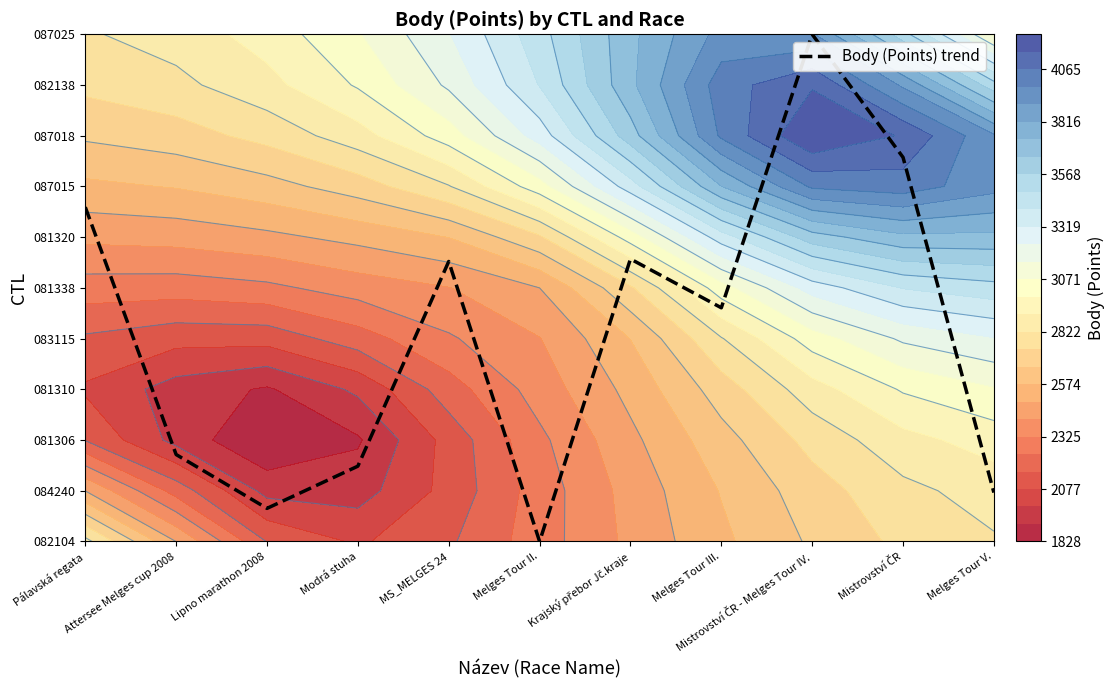

Between Krajský přebor Jč.kraje and Pálavská regata, which is larger?

Pálavská regata